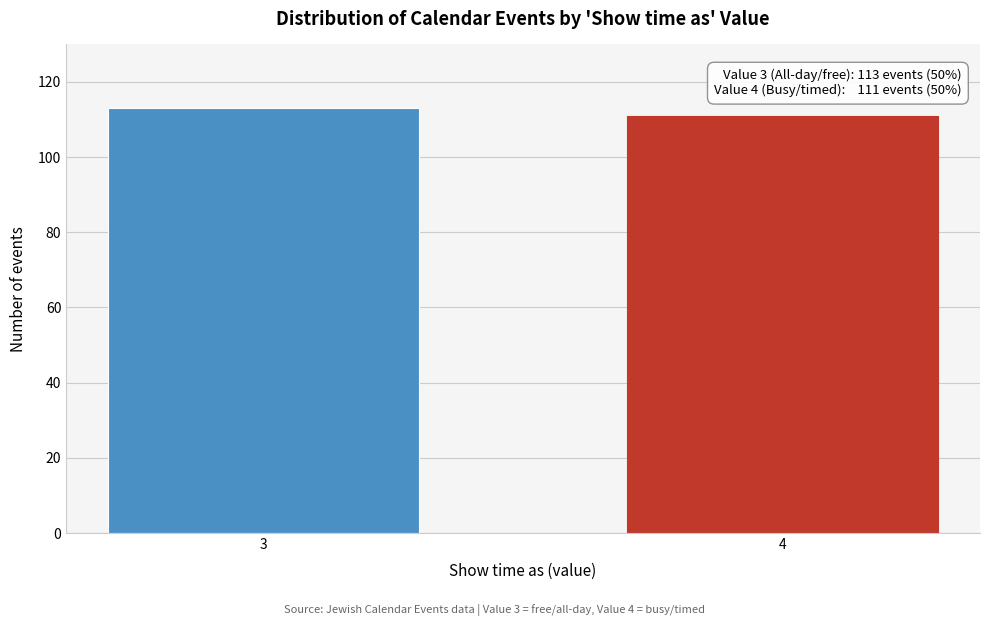

Reading left to right, transcribe all the data shown in this chart.

3=113	4=111